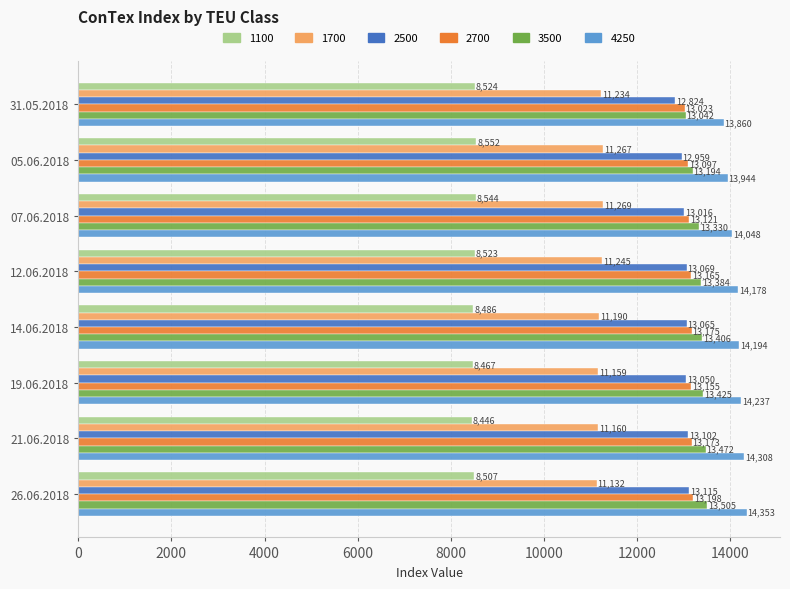

What is the total value across all series at 21.06.2018?

73661